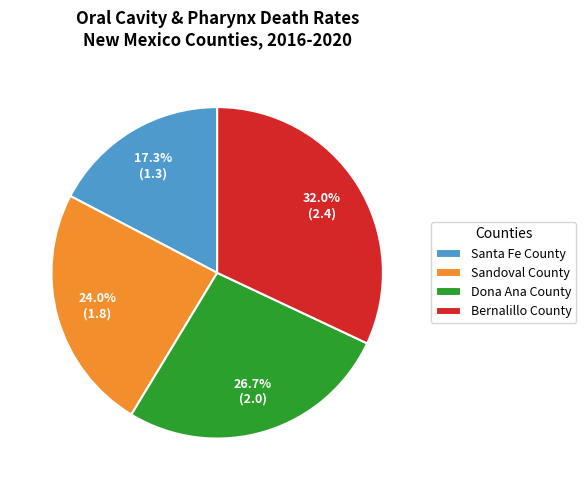

How many segments does this pie chart have?

4